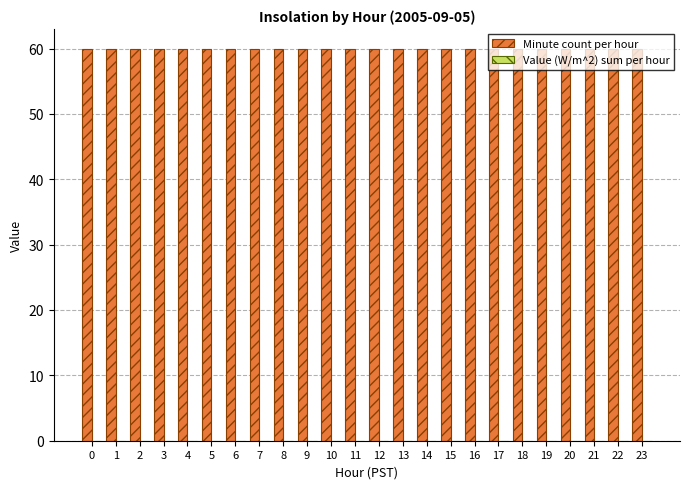

Between 6 and 17, which series saw the biggest shift?

Minute count per hour